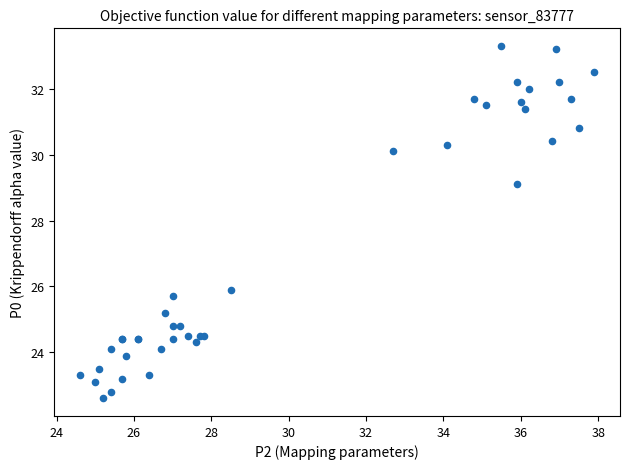

What Y value in the scatter plot is closest to 27?

25.9